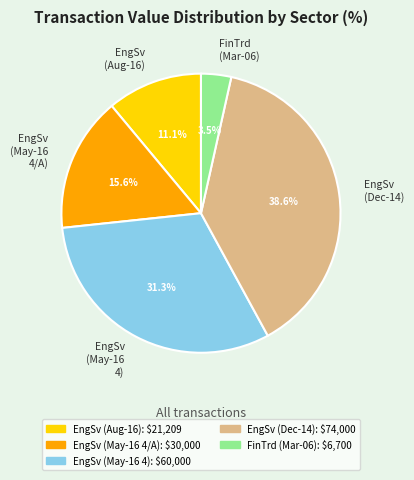

Rank the categories by value from highest to lowest.

EngSv (Dec-14), EngSv (May-16 4), EngSv (May-16 4/A), EngSv (Aug-16), FinTrd (Mar-06)